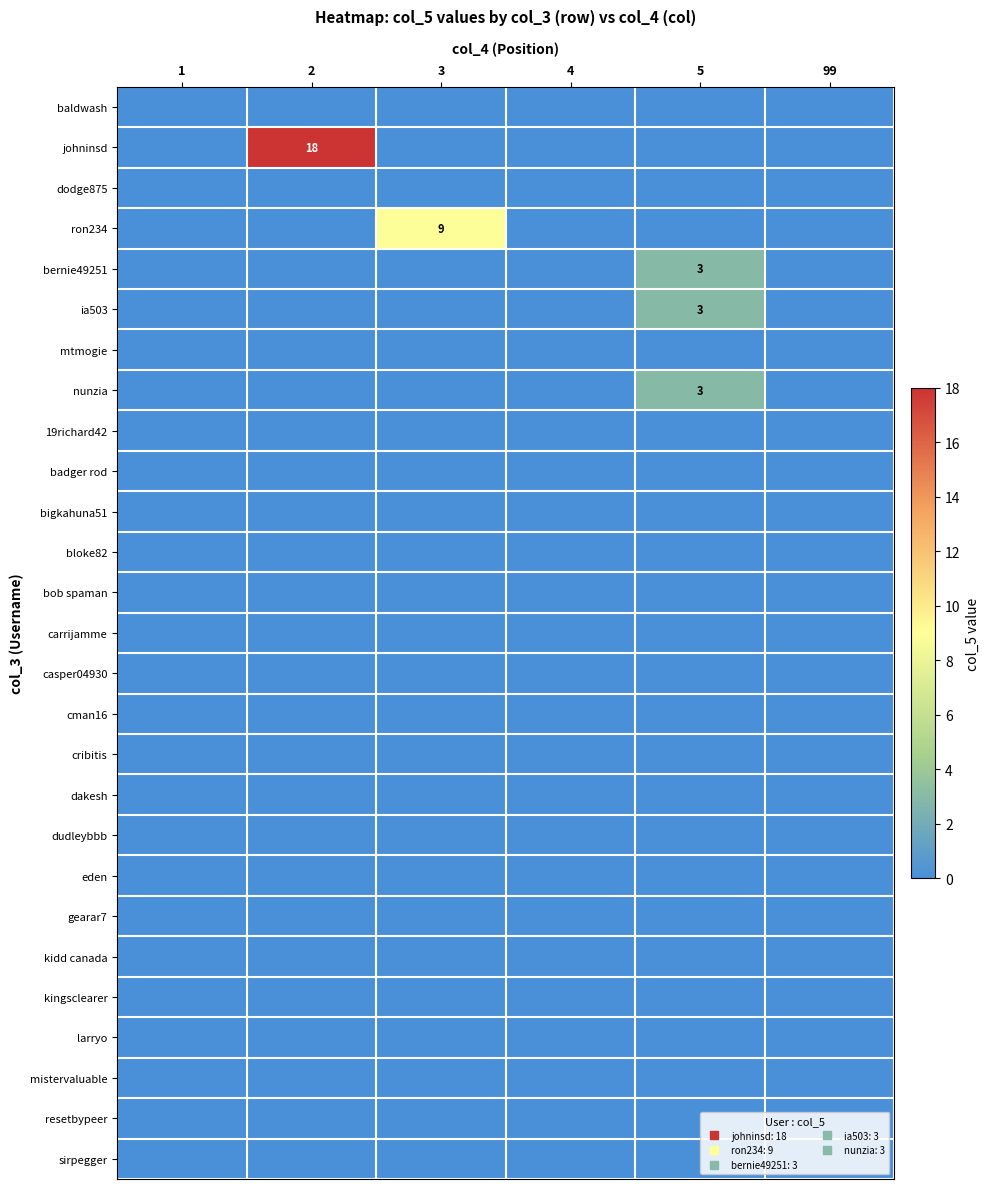

True or false: johninsd has a value of 0 at 5.

True